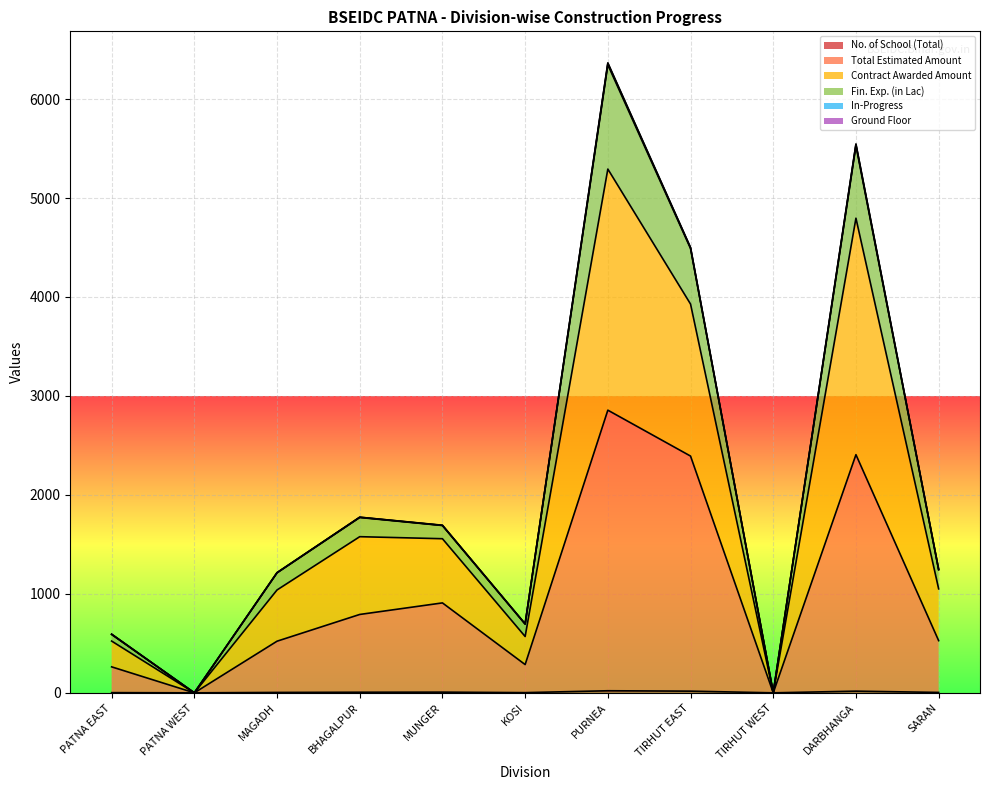

What is the label of the 4th point from the right?

TIRHUT EAST